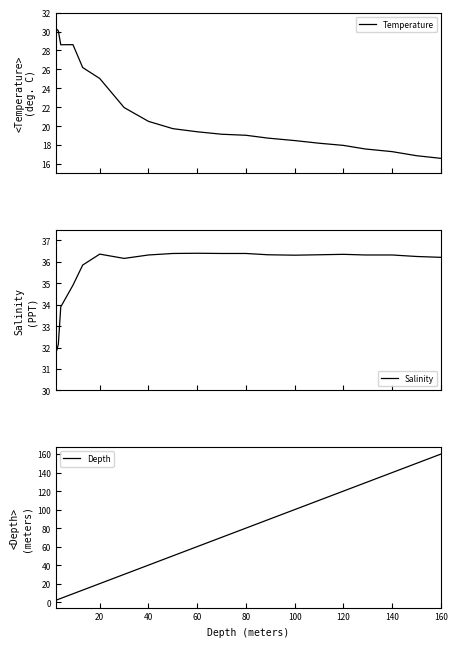

What is the lowest value of the Temperature series?

16.6